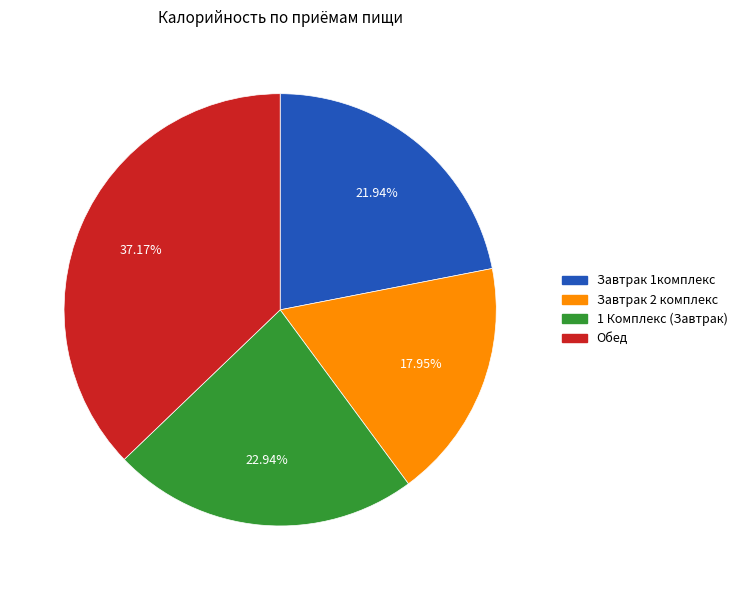

Count the number of slices in the pie.

4